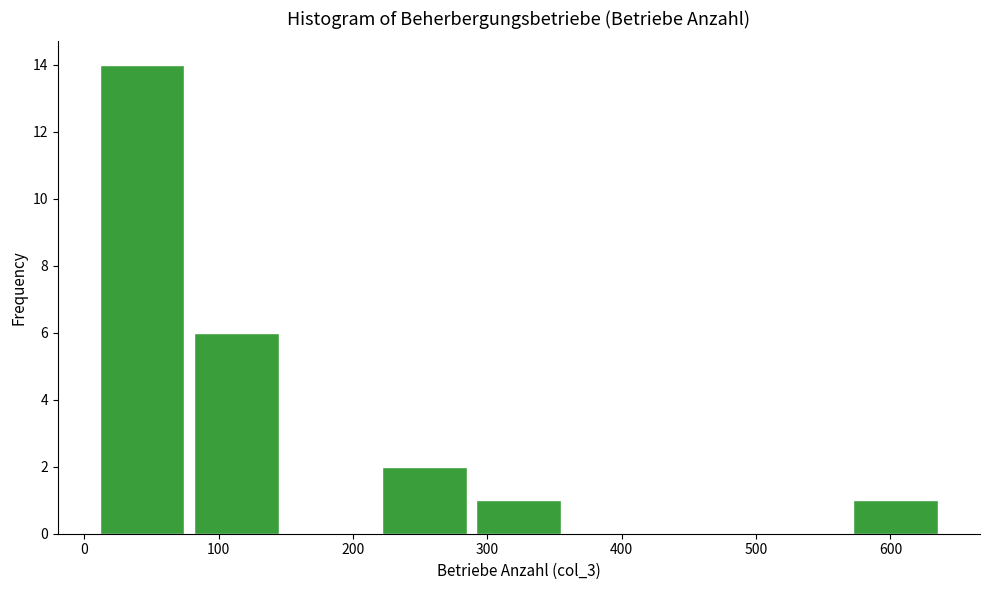

Reading left to right, list every bar in this chart as the range it spans on the x-axis followed by its height. Neither the bar edges nor the heights are printed on the chart, so give them approximately, as read against the axes.

10 to 80: 14
80 to 150: 6
150 to 220: 0
220 to 290: 2
290 to 360: 1
360 to 430: 0
430 to 500: 0
500 to 570: 0
570 to 640: 1